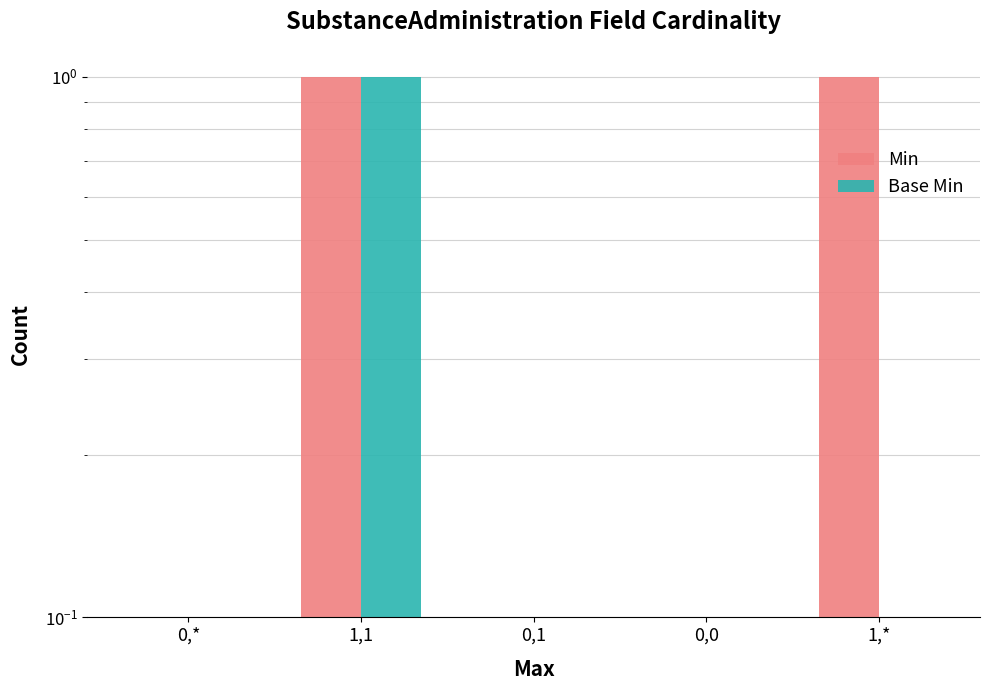

Reading left to right, what are all the values shown in this chart?

Min: 0.1	1.0	0.1	0.1	1.0
Base Min: 0.1	1.0	0.1	0.1	0.1